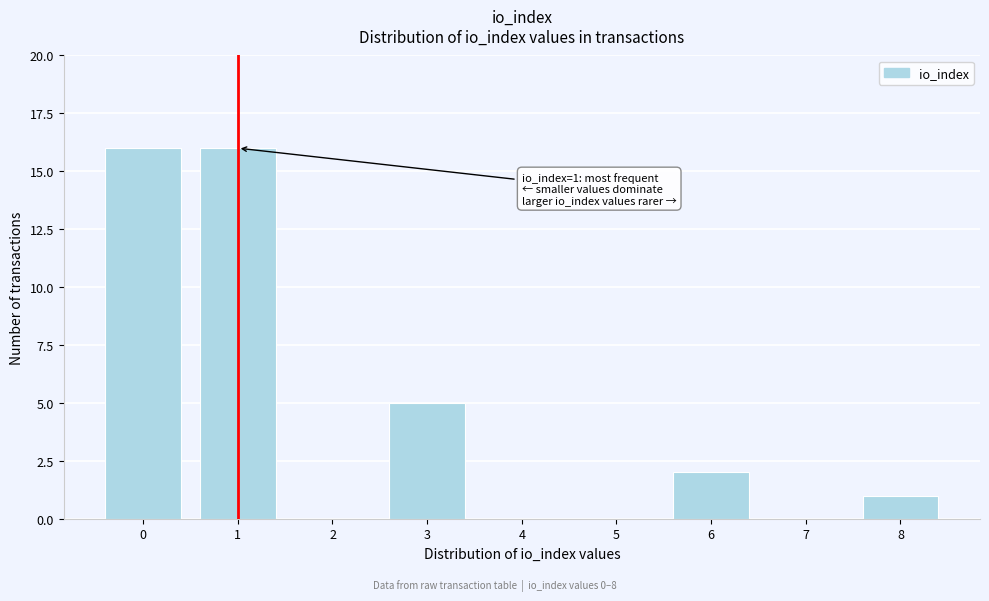

Reading left to right, list all the values displayed in this chart.

0=16	1=16	2=0	3=5	4=0	5=0	6=2	7=0	8=1